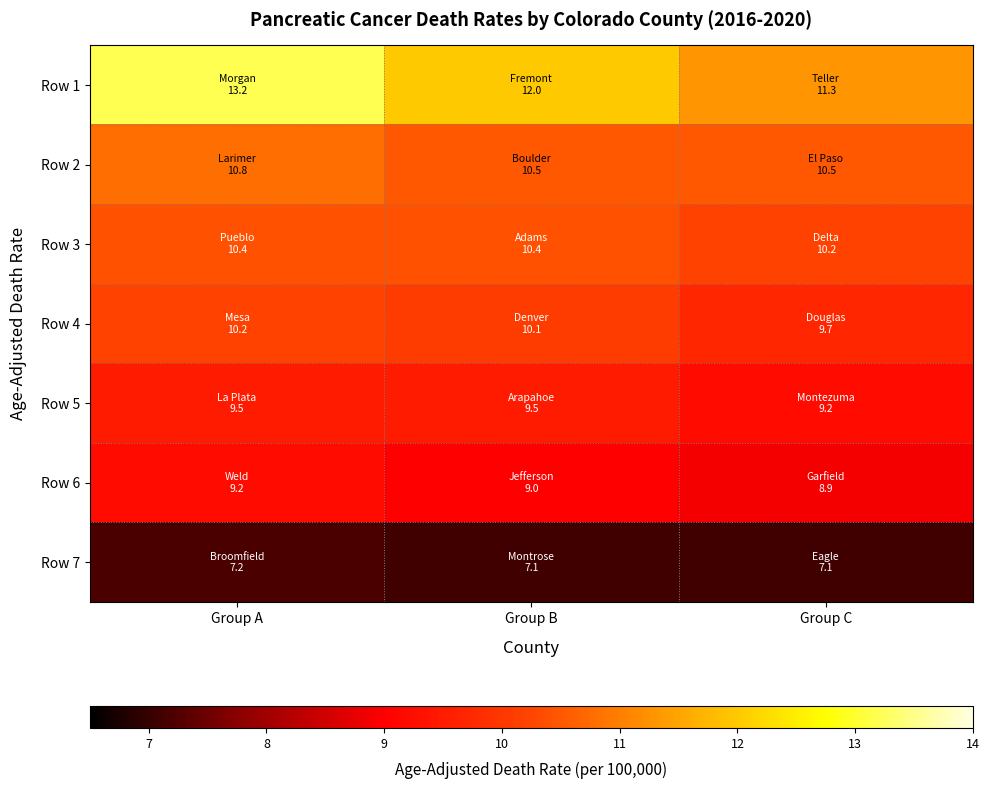

At how many categories does at least one series exceed 11?

3